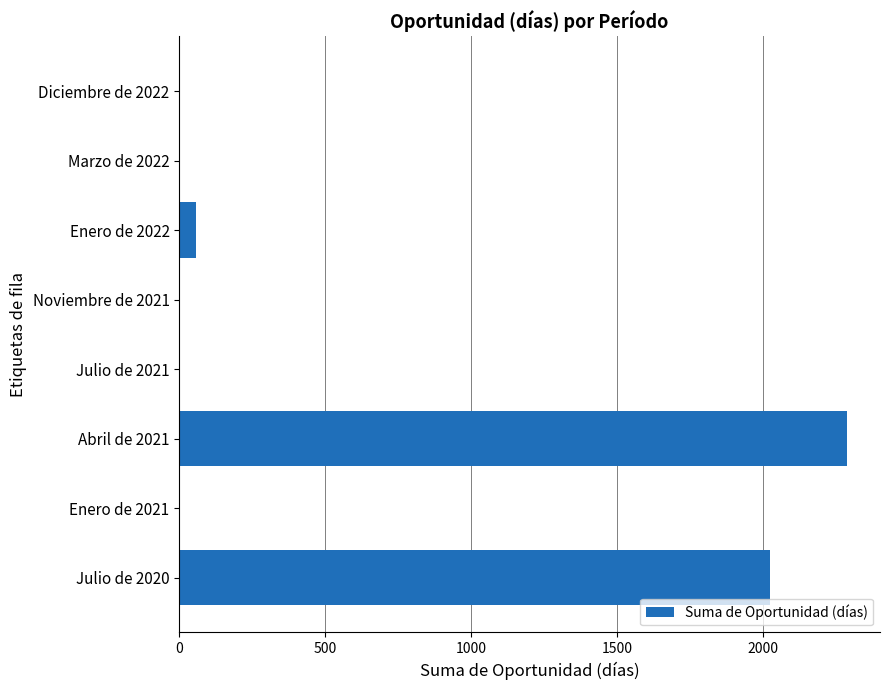

What is the sum of all values?

4366